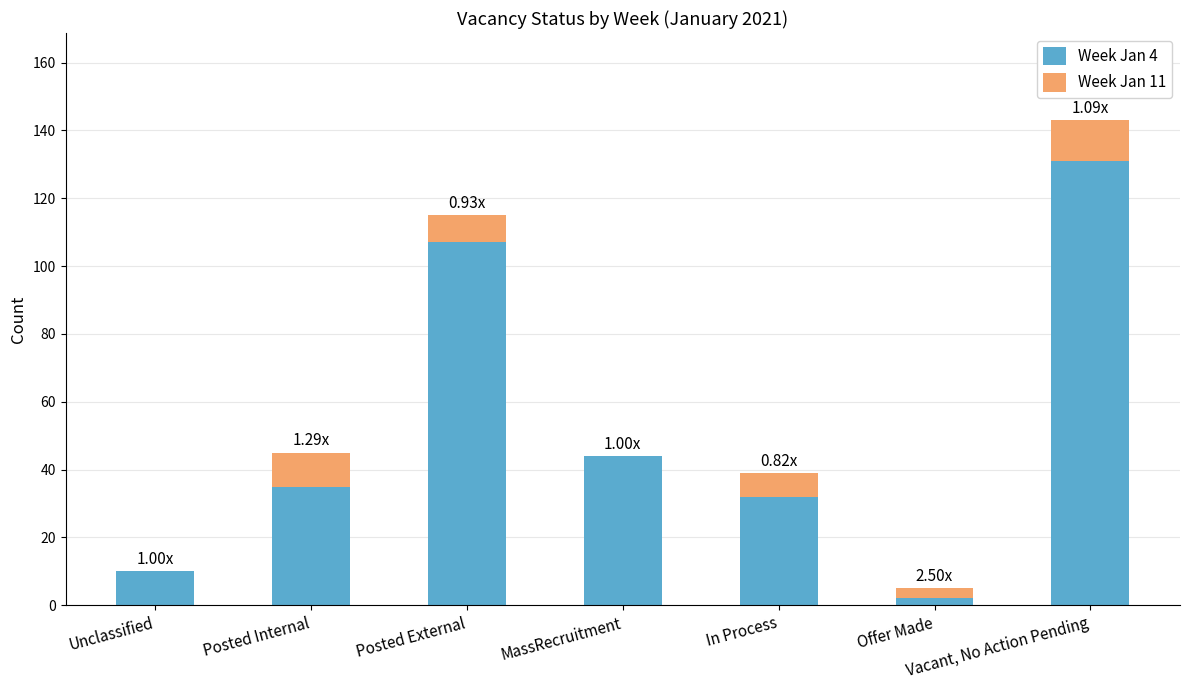

Which series has the widest spread of values?

Week Jan 4